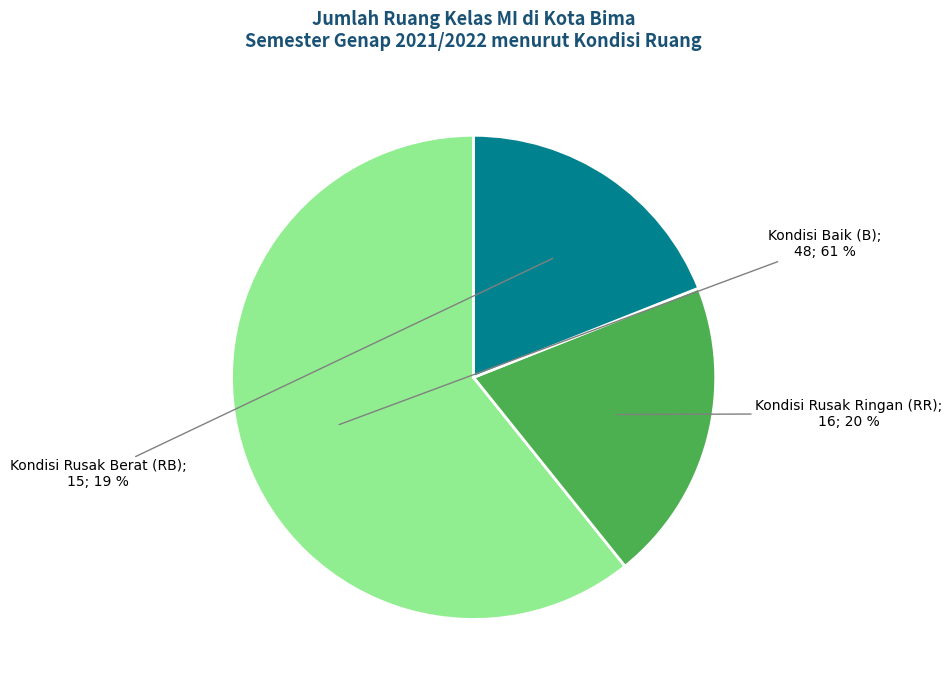

Does any single category account for the majority?

Yes